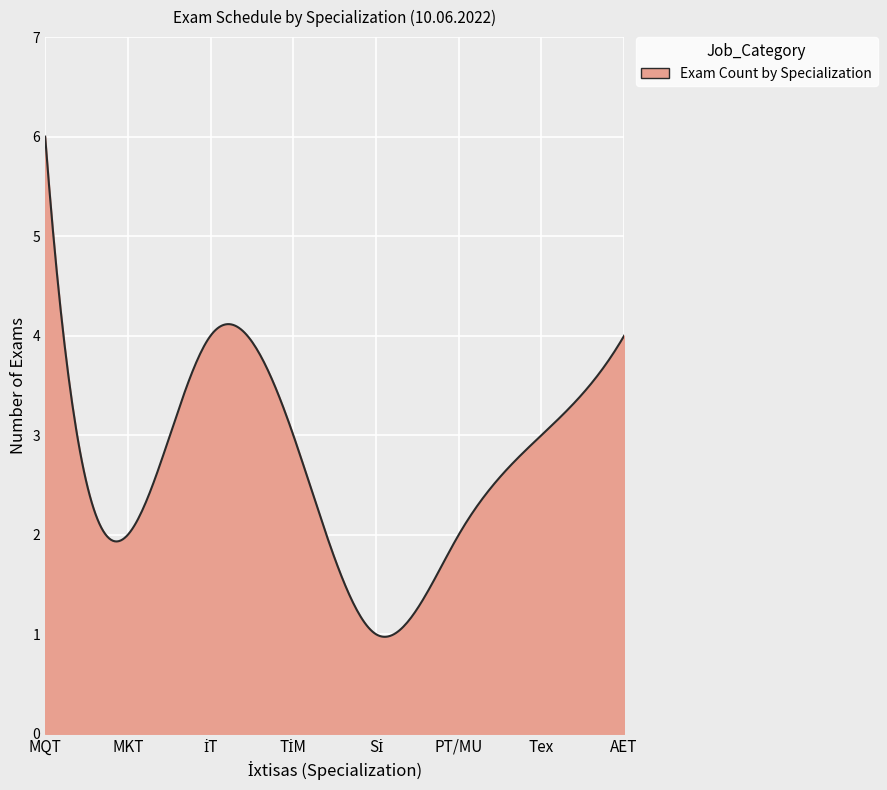

What is the minimum value shown in the chart?

1.0